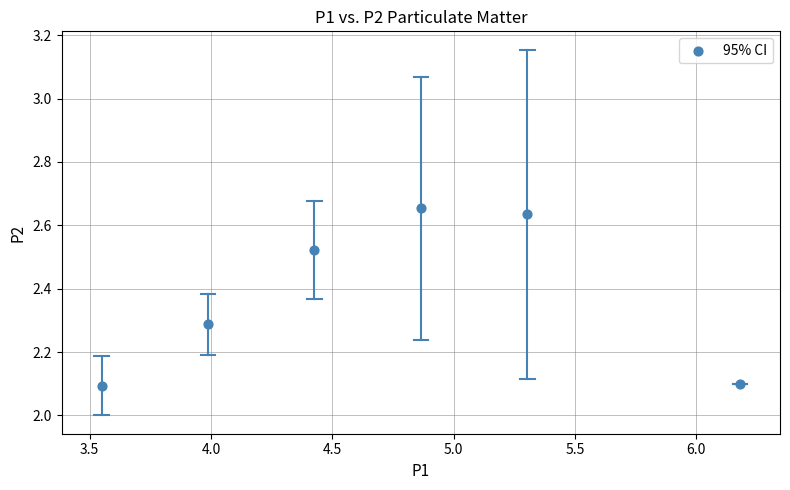

What is the average Y value?

2.4